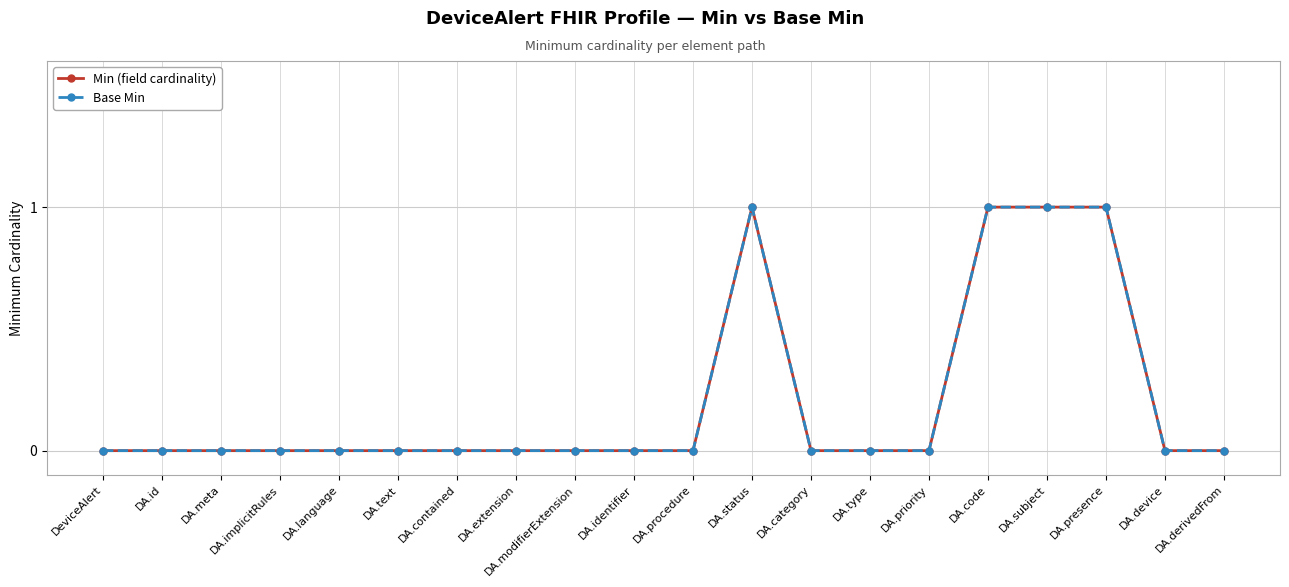

What is the sum of all Base Min values?

4